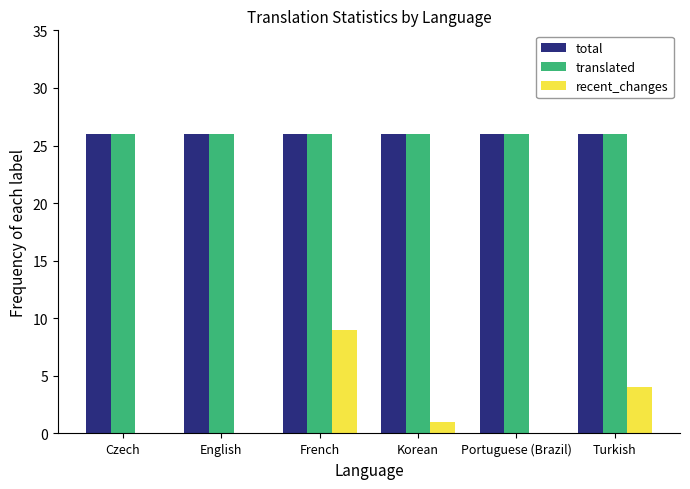

What is the highest value of the recent_changes series?

9